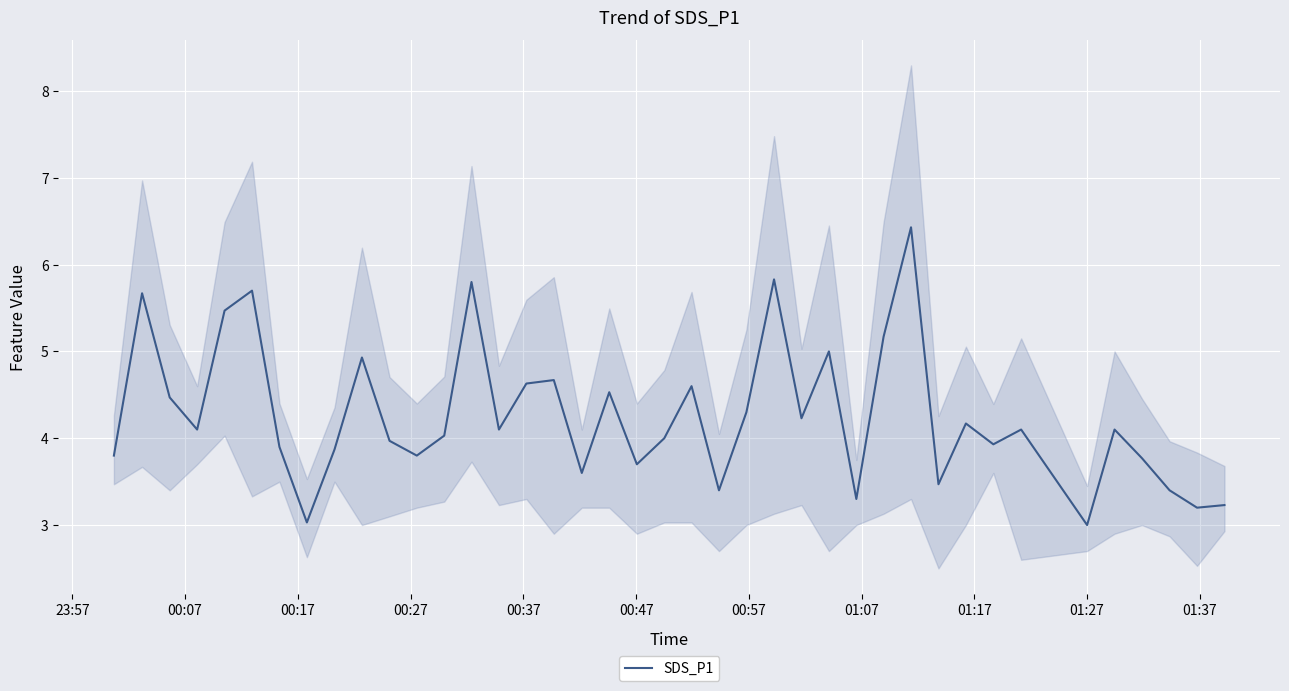

What is the average value?

4.3